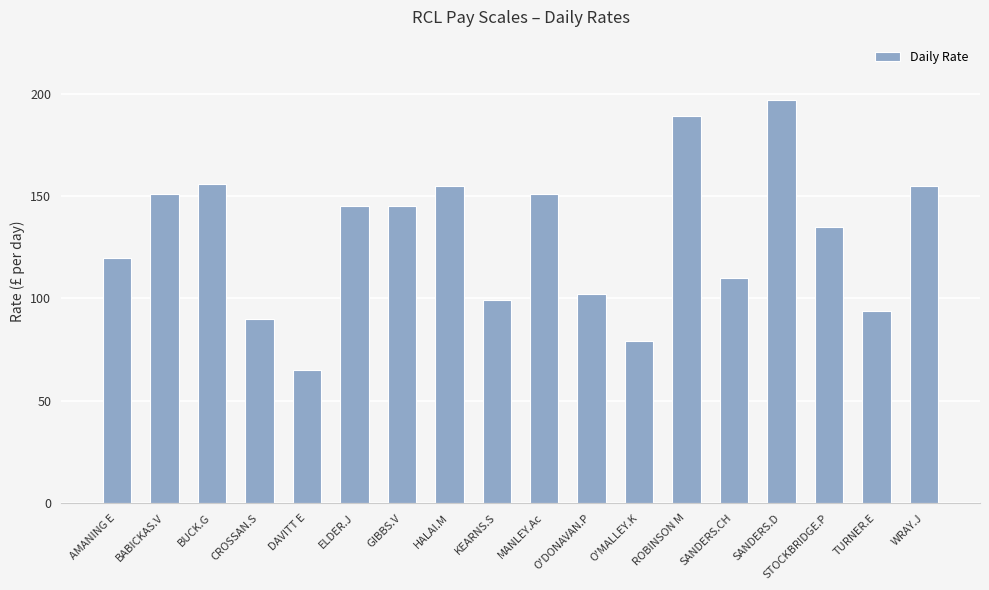

What is the sum of all values?

2338